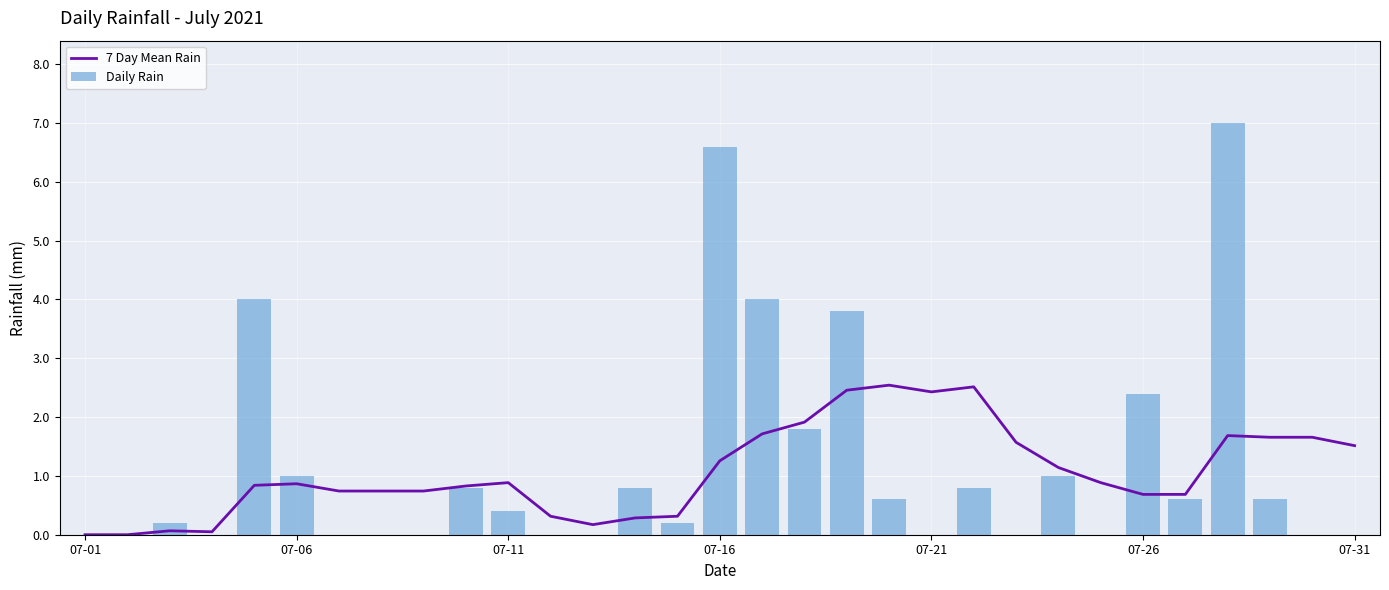

What is the maximum value for 7 Day Mean Rain?

2.5